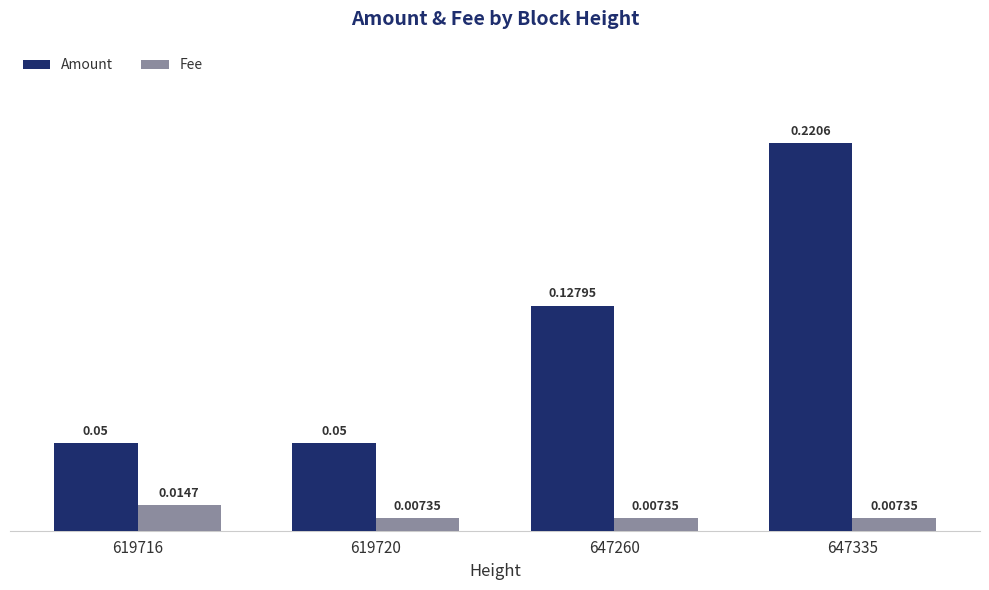

Is the value of Amount at 619720 greater than the value of Fee at 619716?

Yes